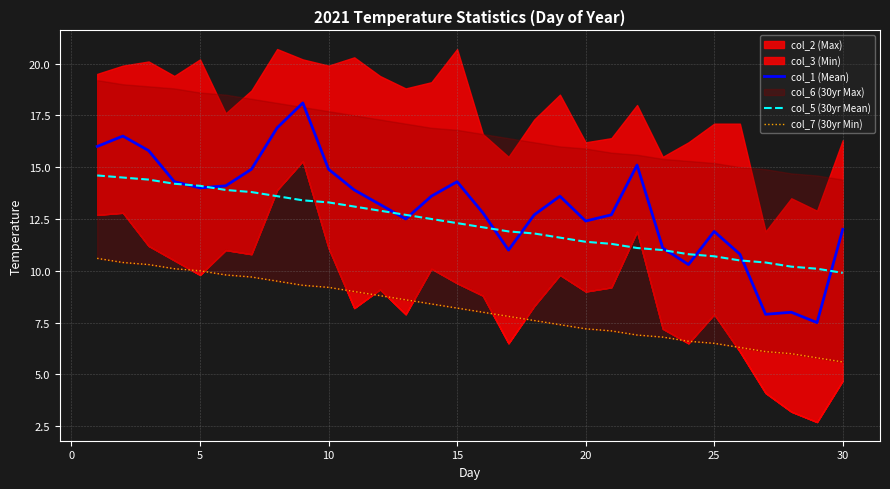

What is the minimum value for col_1 (Mean)?

7.5